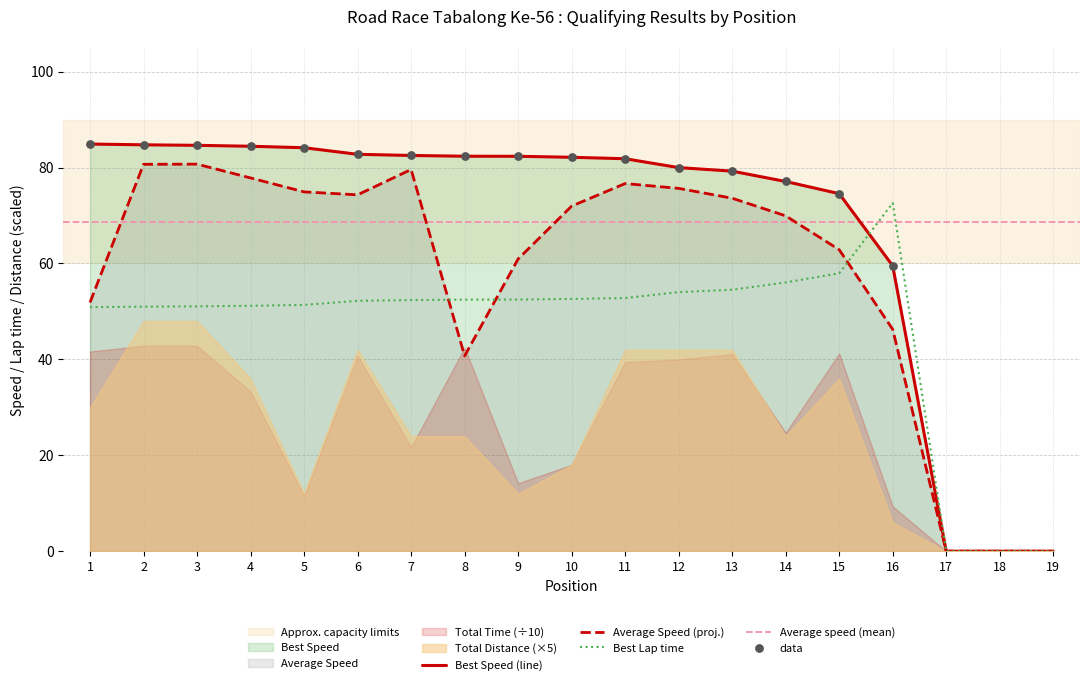

Which series contains the lowest Y value?

Best Lap time